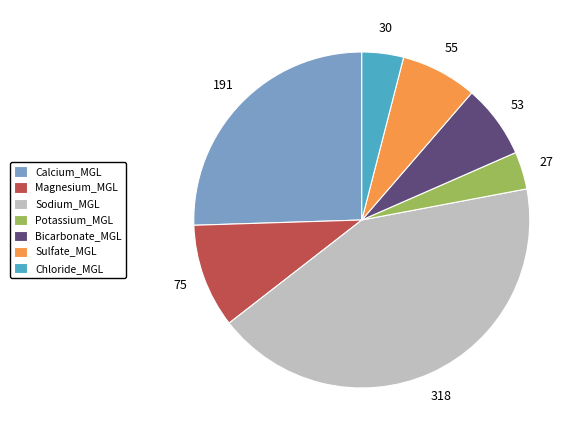

The Sodium_MGL slice represents 42% of the pie. True or false?

True